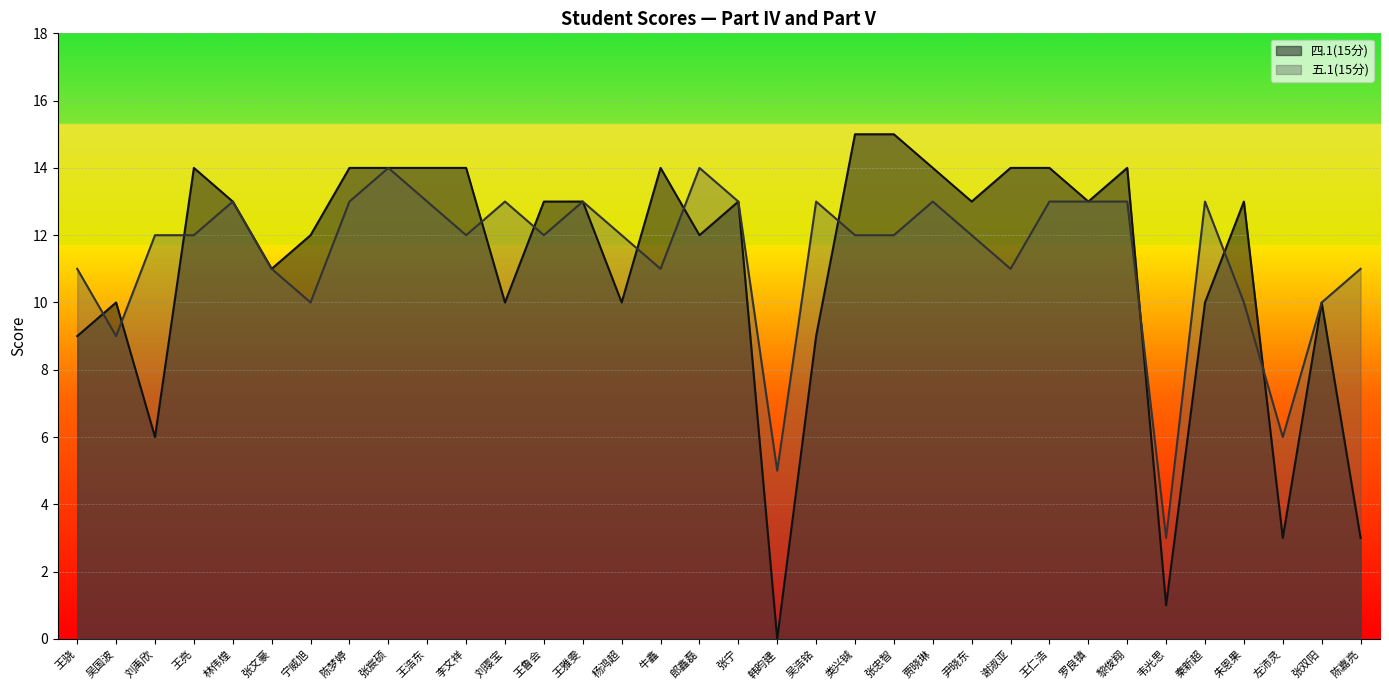

Rank the series by their maximum value, from highest to lowest.

四.1(15分), 五.1(15分)